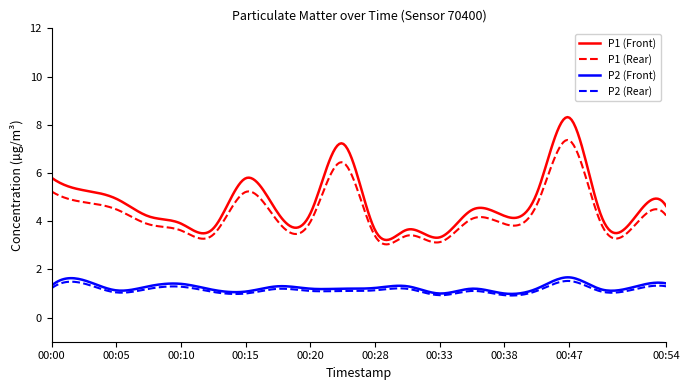

Is this an area chart (filled region under the line)?

No